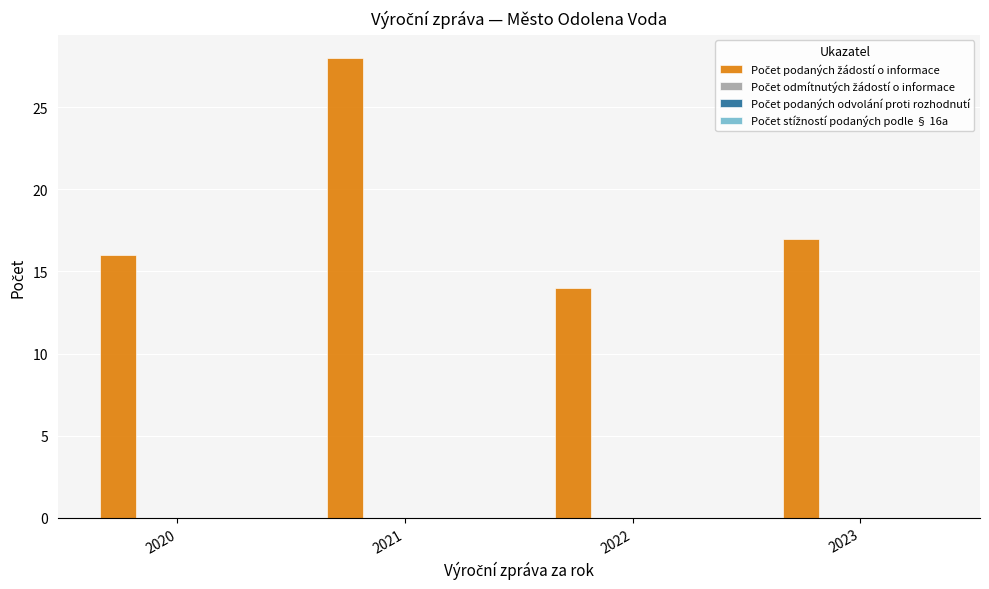

What is the minimum value shown in the chart?

14